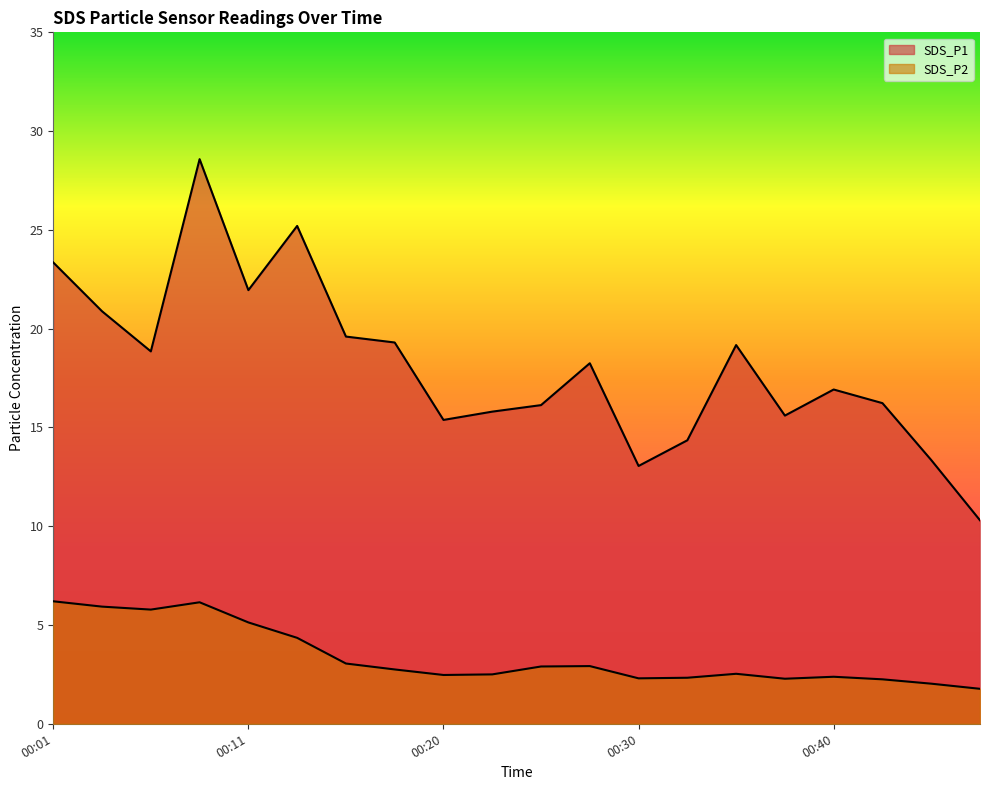

Which series changed the most between 00:18 and 00:40?

SDS_P1